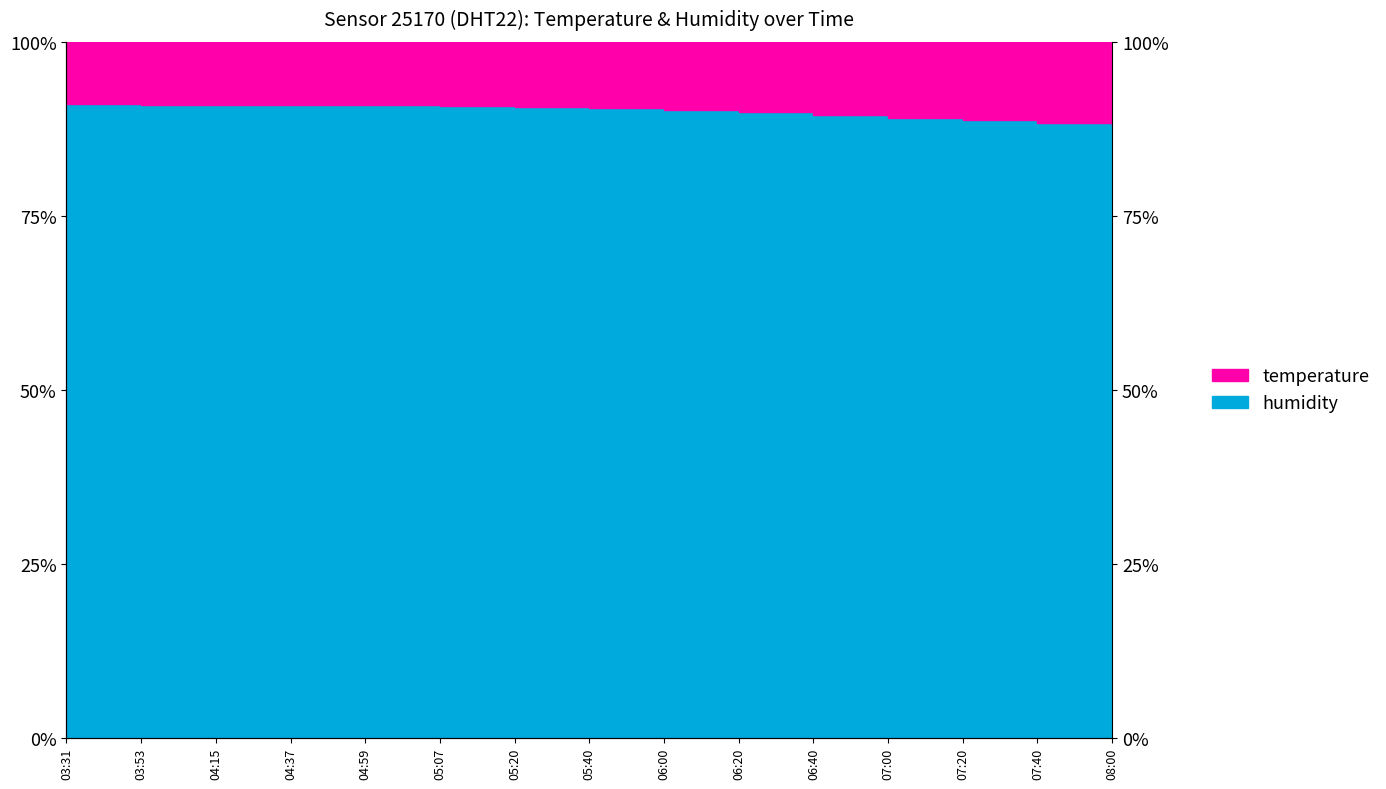

What is the value of the 11th point from the left?

89.5